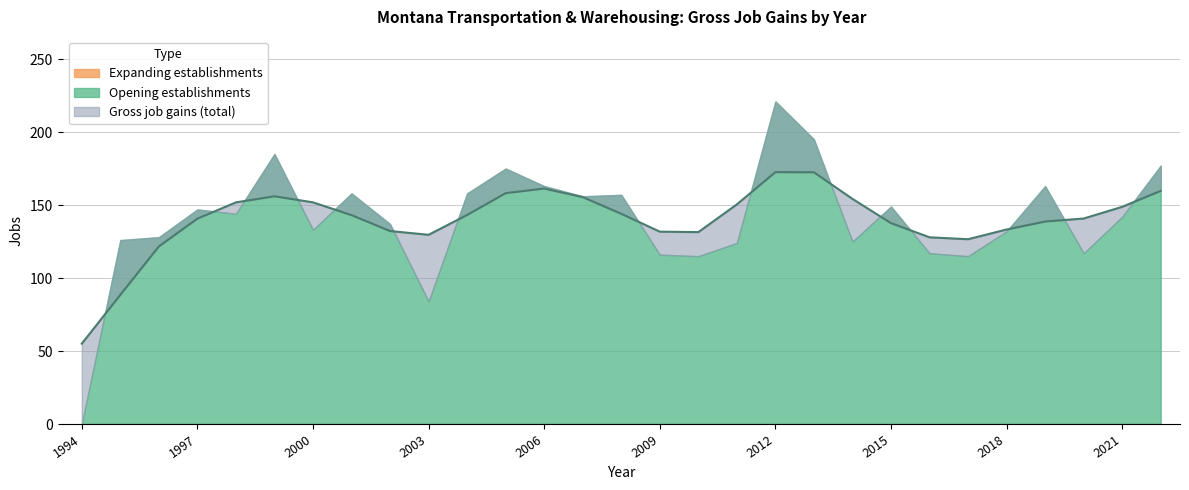

True or false: Gross job gains and Expanding establishments intersect in this chart.

False